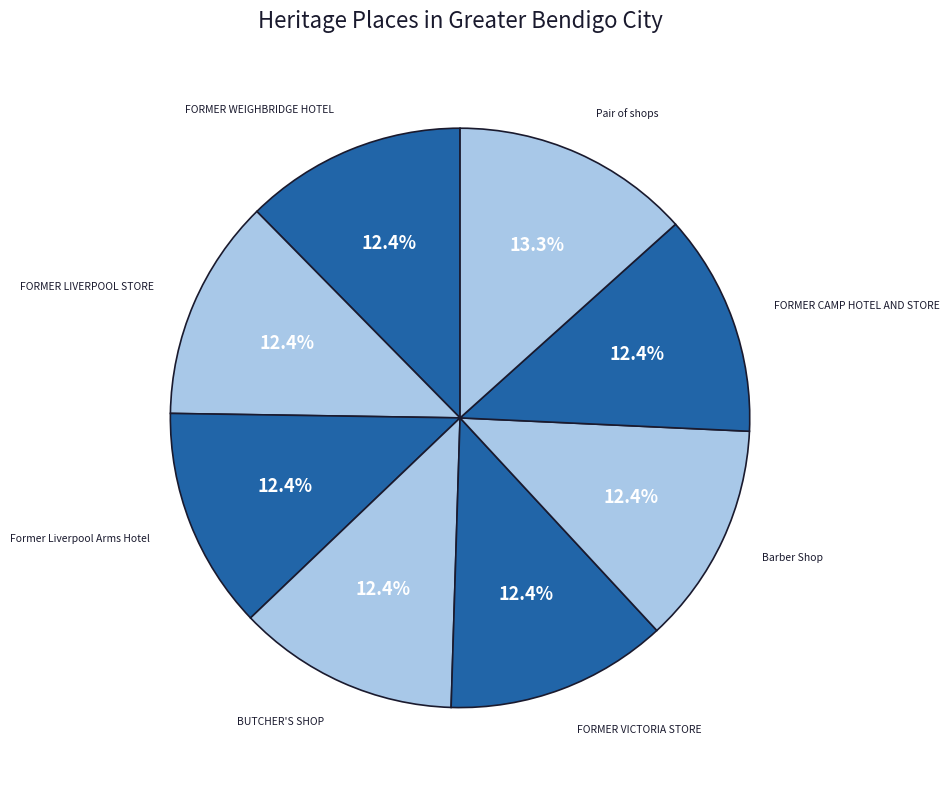

Count the number of slices in the pie.

8